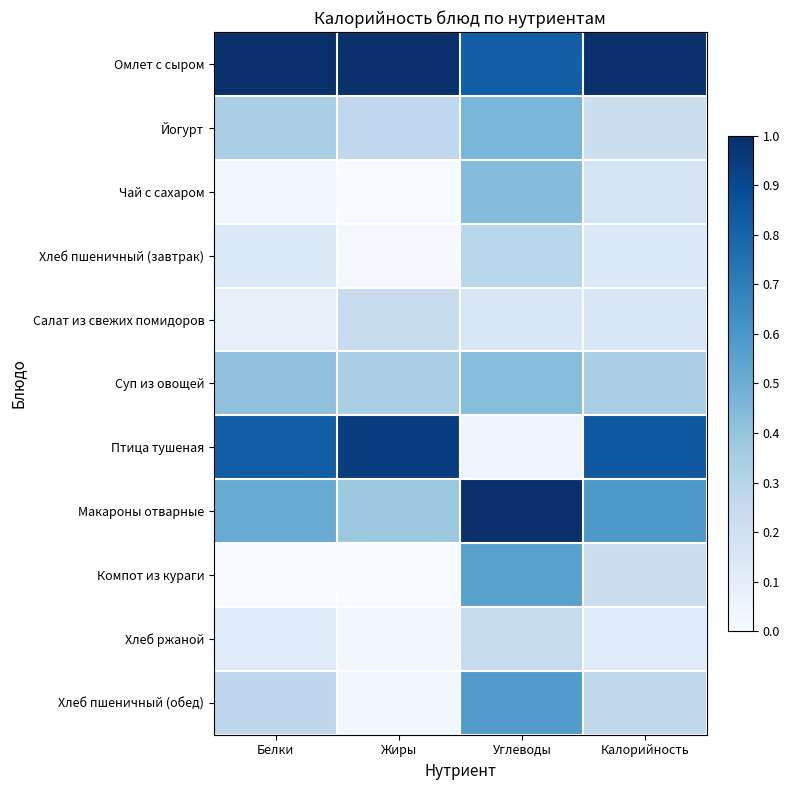

How many distinct data groups are displayed?

11